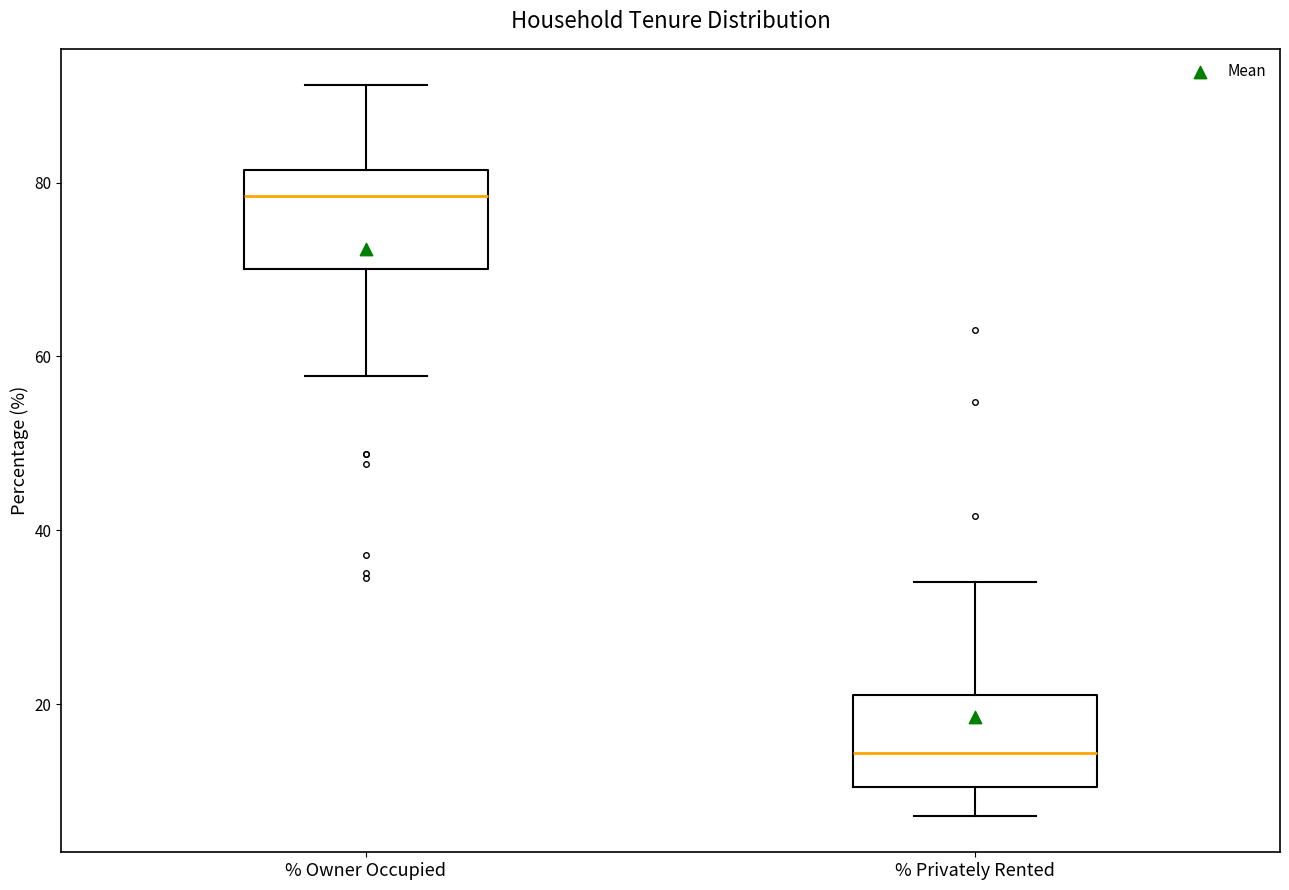

Reading left to right, transcribe this box plot: for each box, give where its median line is, the range the box spans, and where its two whiskers end, as read against the y-axis. The values are not printed on the chart, so give them approximately, as read against the axis.

% Owner Occupied: median 78, box 70 to 82, whiskers 58 to 92
% Privately Rented: median 14, box 10 to 22, whiskers 8 to 34